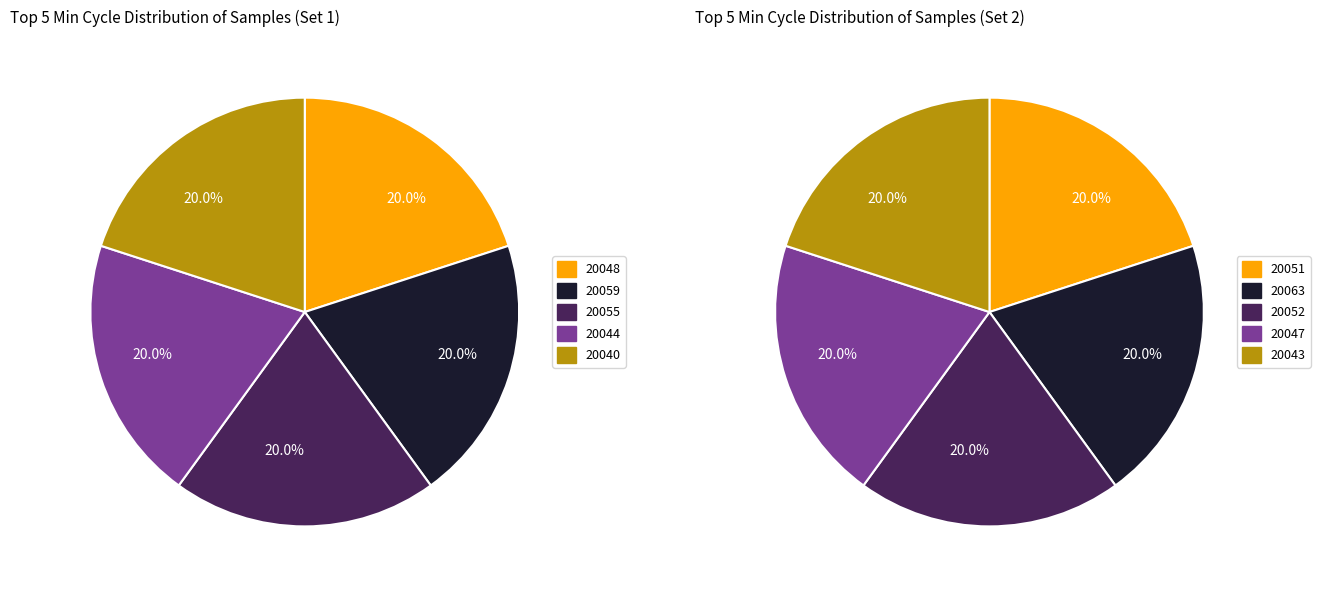

Do 20040 and 20063 together represent more than half of the pie?

No